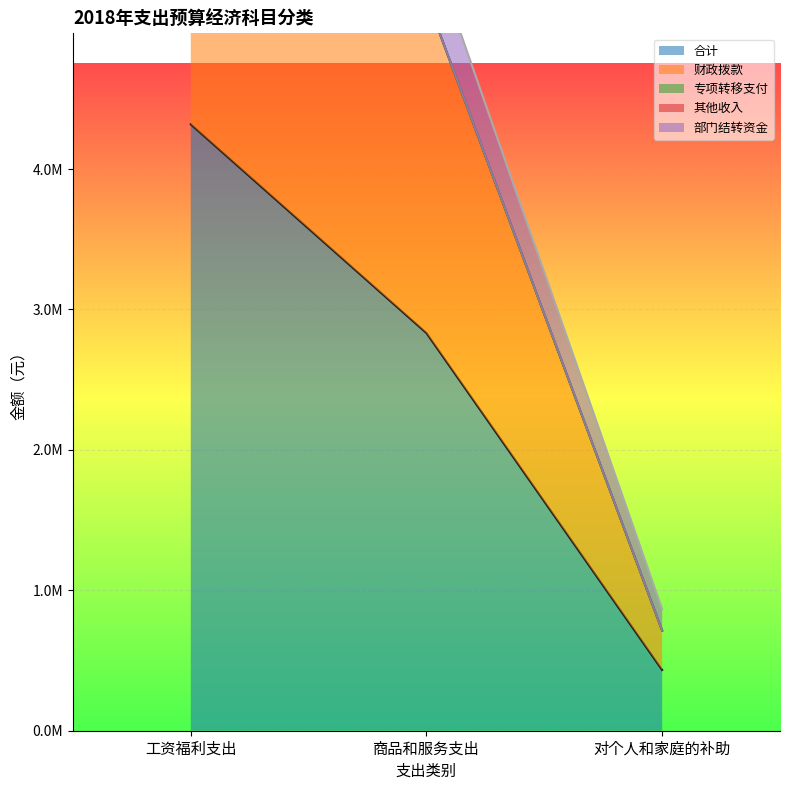

What is the label of the 2nd point from the right?

商品和服务支出